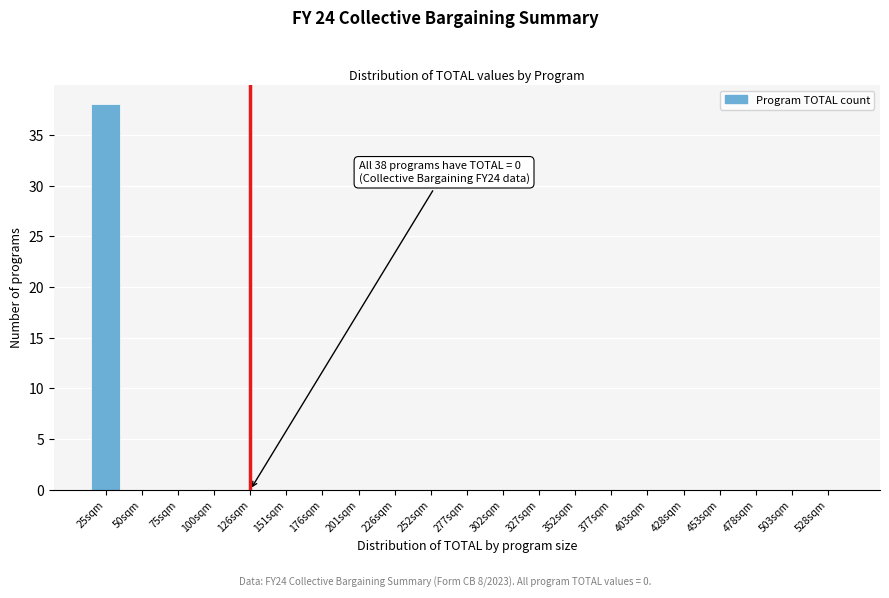

Reading right to left, what are all the values shown in this chart?

528sqm=0	503sqm=0	478sqm=0	453sqm=0	428sqm=0	403sqm=0	377sqm=0	352sqm=0	327sqm=0	302sqm=0	277sqm=0	252sqm=0	226sqm=0	201sqm=0	176sqm=0	151sqm=0	126sqm=0	100sqm=0	75sqm=0	50sqm=0	25sqm=38